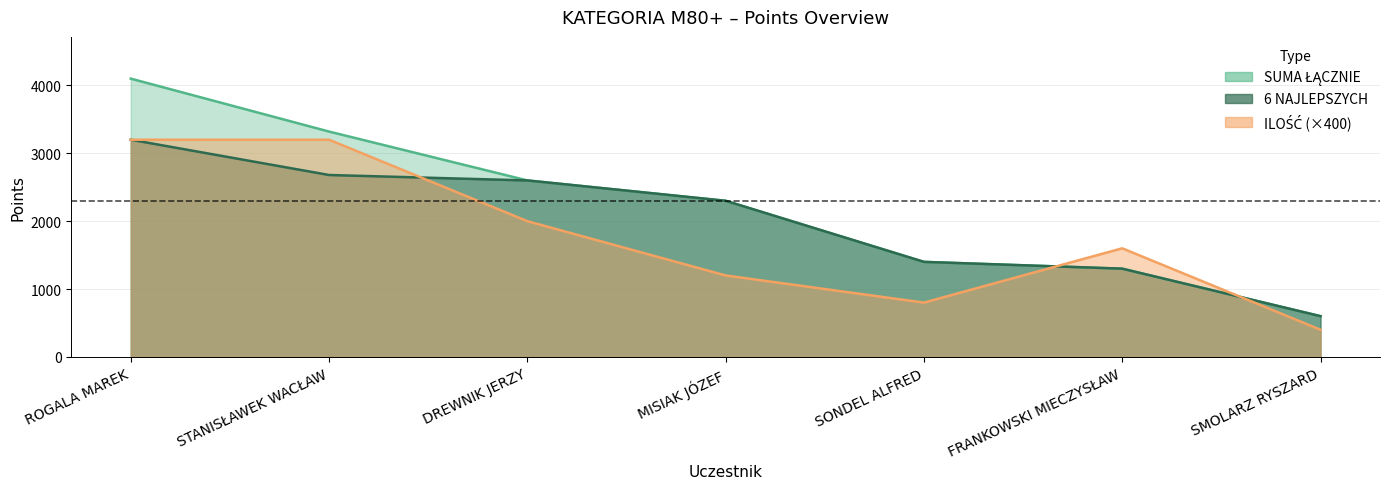

The value of 6 NAJLEPSZYCH at MISIAK JÓZEF is 535. True or false?

False